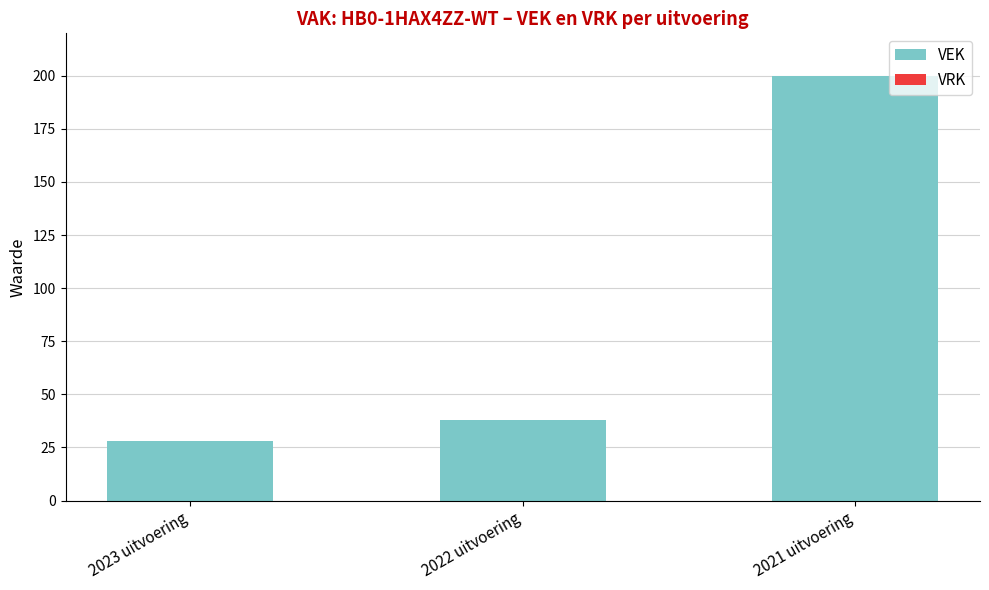

List the labels in order of value, smallest first.

2023 uitvoering, 2022 uitvoering, 2021 uitvoering